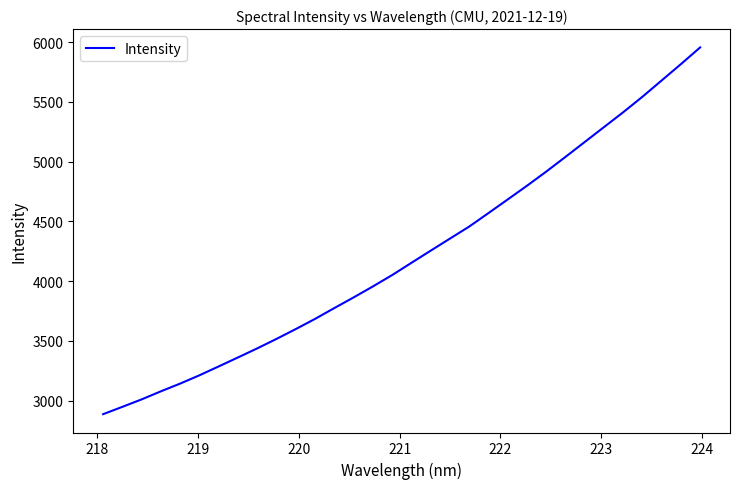

What is the greatest value displayed?

5956.5